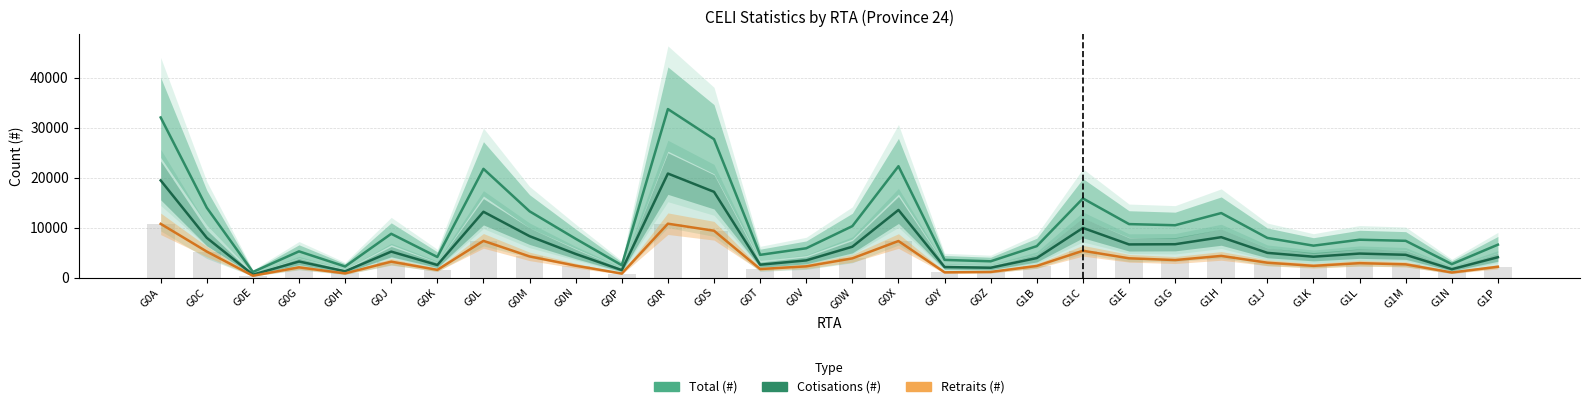

True or false: Retraits (#) has a value of 849 at G0N.

False